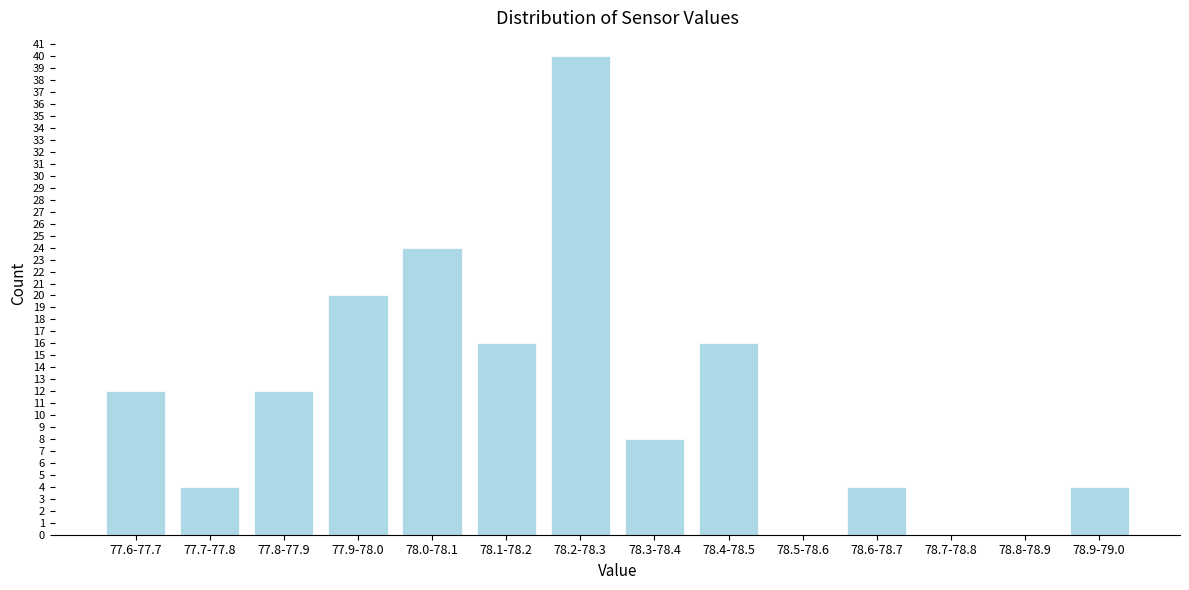

Reading left to right, transcribe all the data shown in this chart.

77.6-77.7=12	77.7-77.8=4	77.8-77.9=12	77.9-78.0=20	78.0-78.1=24	78.1-78.2=16	78.2-78.3=40	78.3-78.4=8	78.4-78.5=16	78.5-78.6=0	78.6-78.7=4	78.7-78.8=0	78.8-78.9=0	78.9-79.0=4